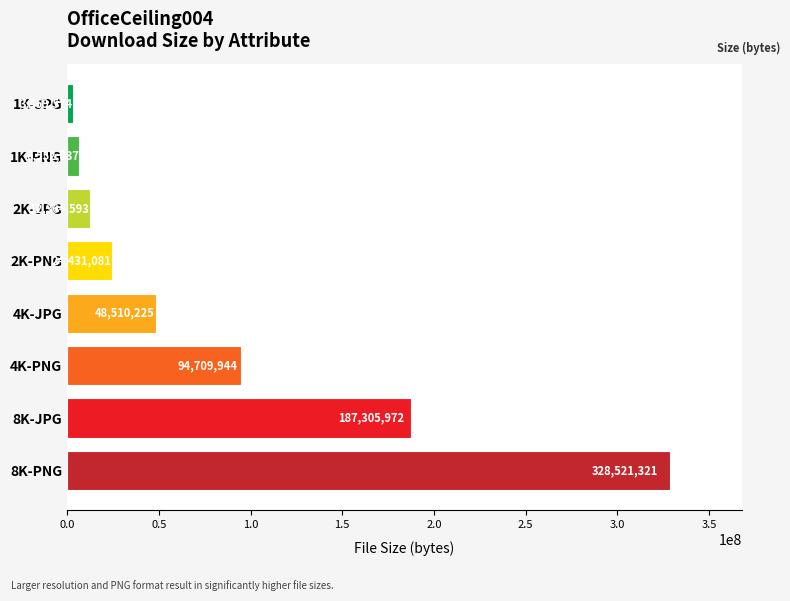

Rank the categories by value from lowest to highest.

1K-JPG, 1K-PNG, 2K-JPG, 2K-PNG, 4K-JPG, 4K-PNG, 8K-JPG, 8K-PNG